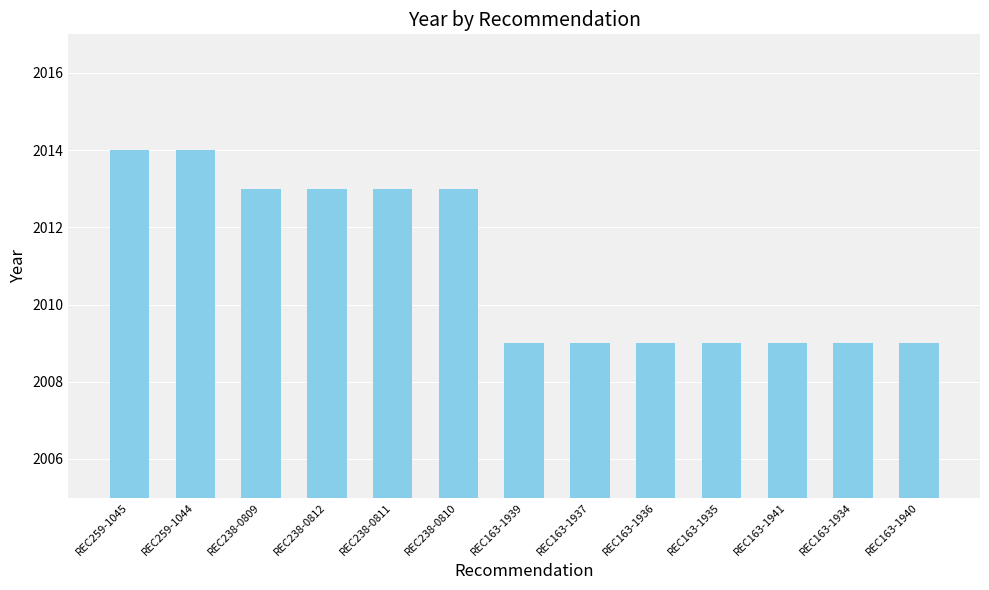

What is the greatest value displayed?

2014